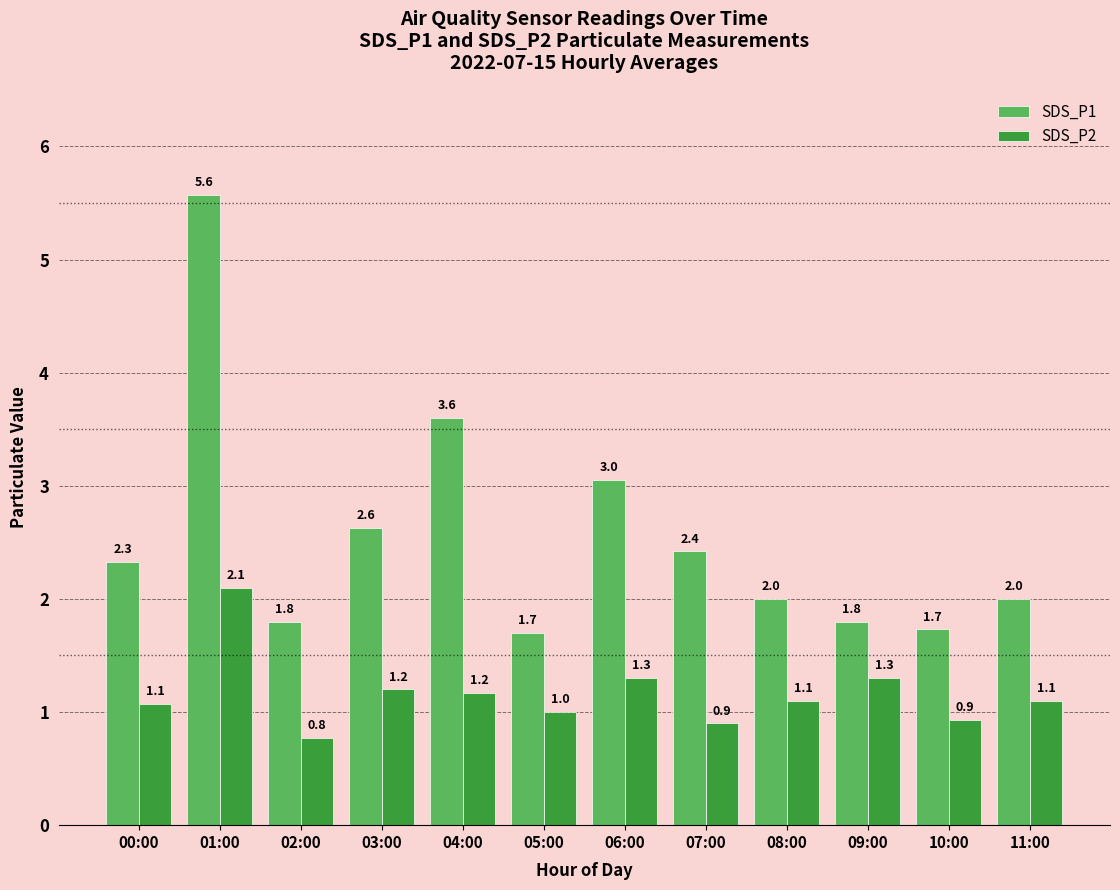

What is the value of the SDS_P2 bar at the 11th from the left?

0.9